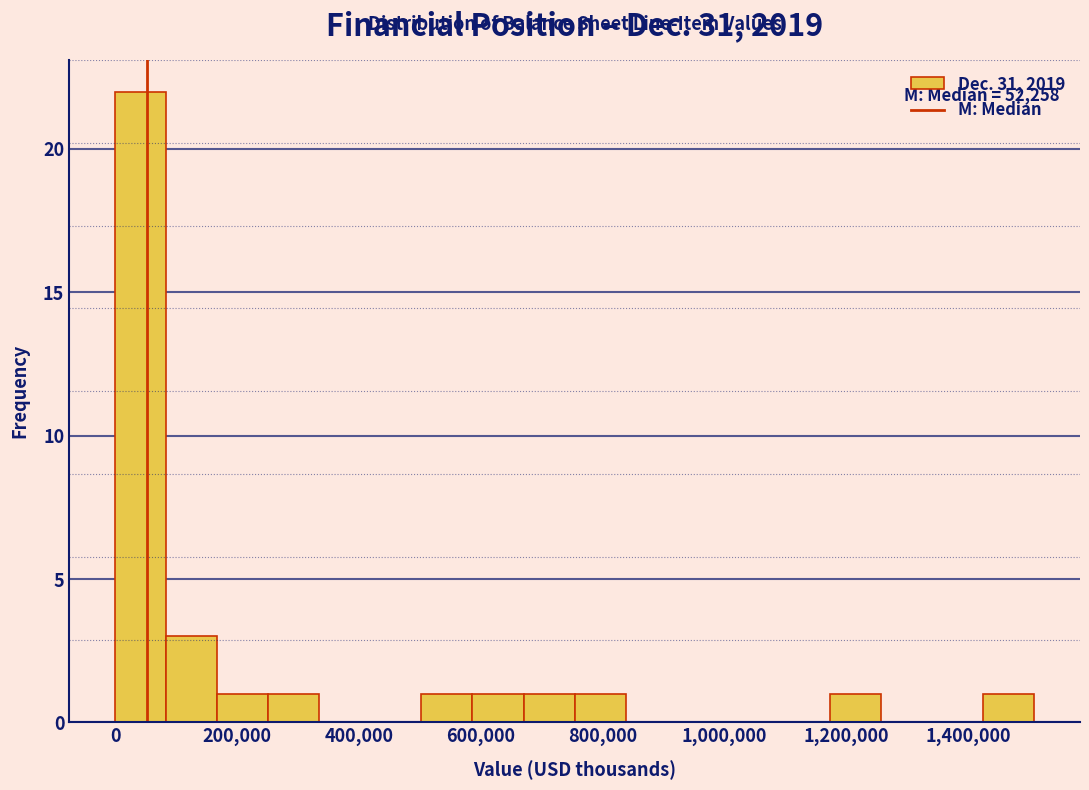

Over which range of the x-axis is the bar tallest?

0 to 80000